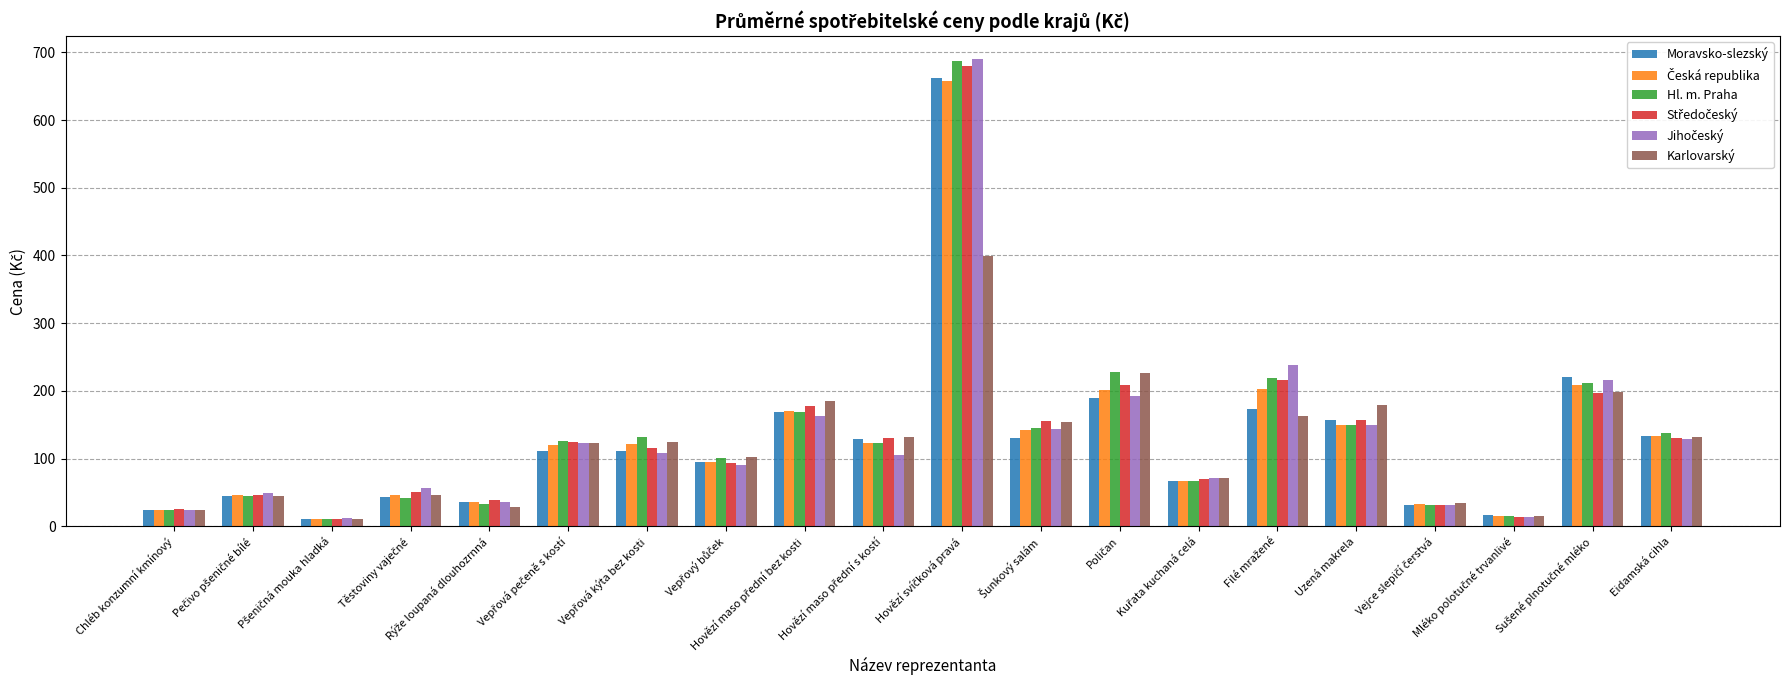

What is the total value across all series at Eidamská cihla?

794.0